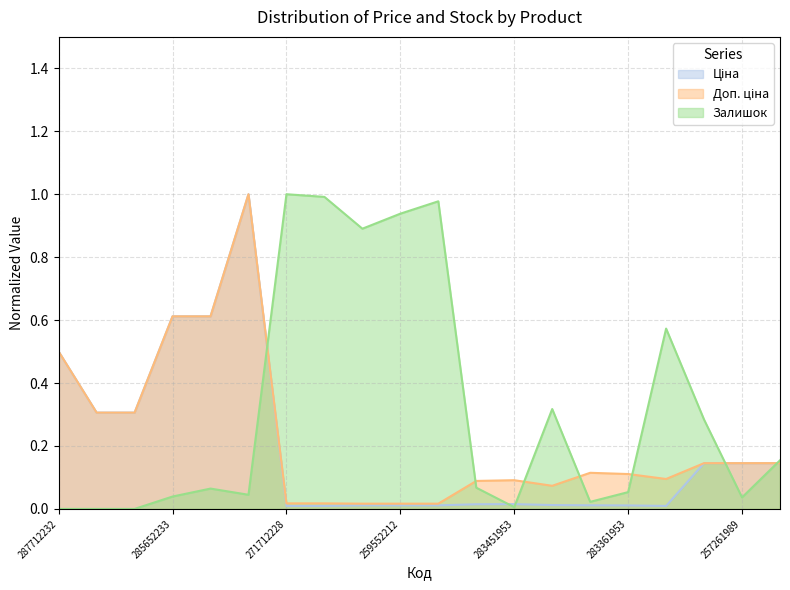

What is the maximum value for Ціна?

1.0